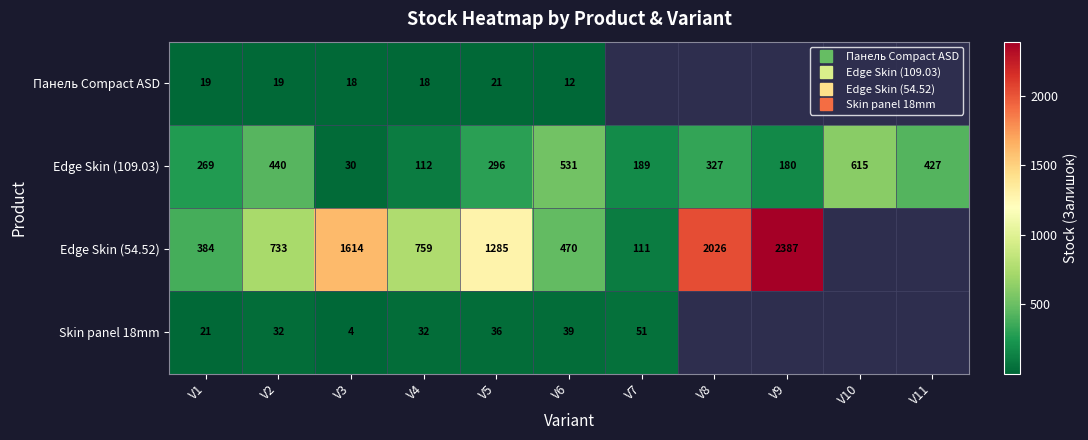

Is the value of Edge Skin (109.03) at V8 greater than the value of Edge Skin (54.52) at V6?

No